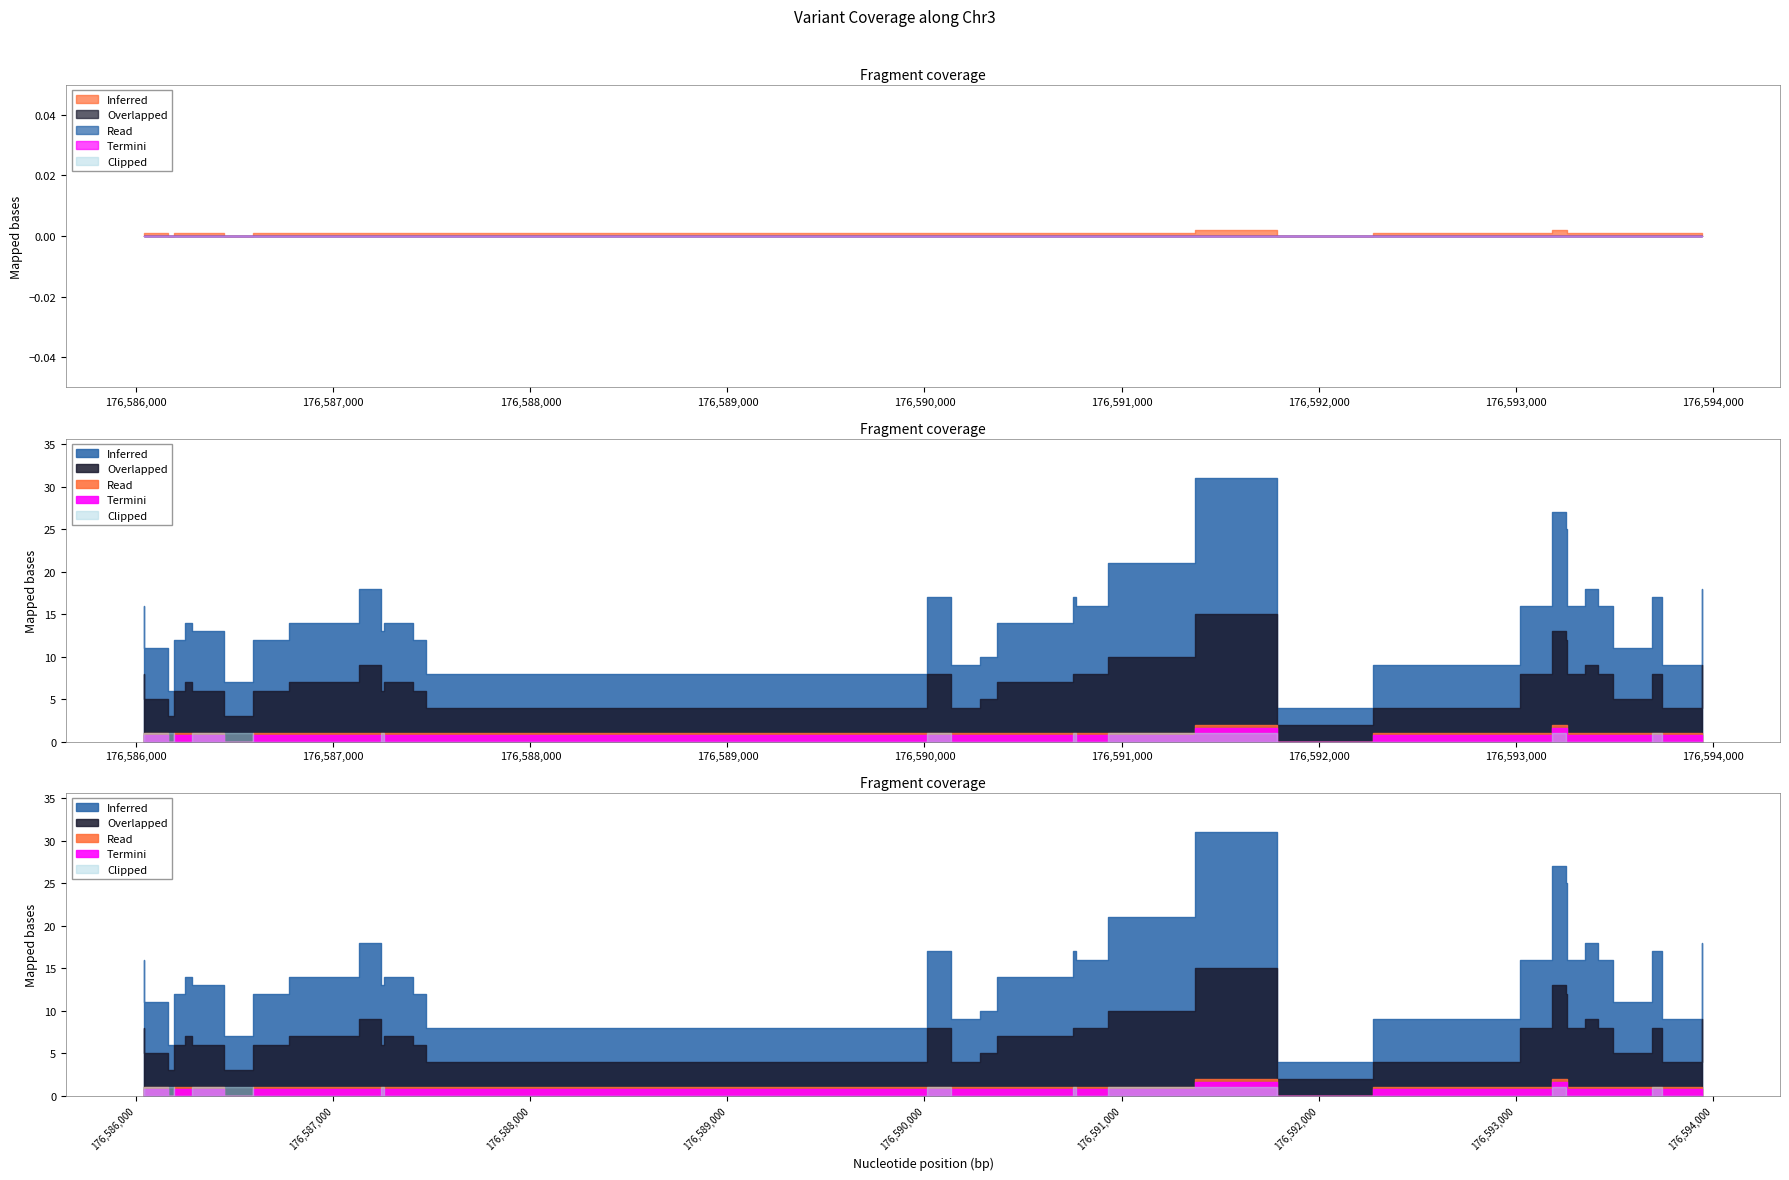

The value of Overlapped at 176590283 is 4. True or false?

True